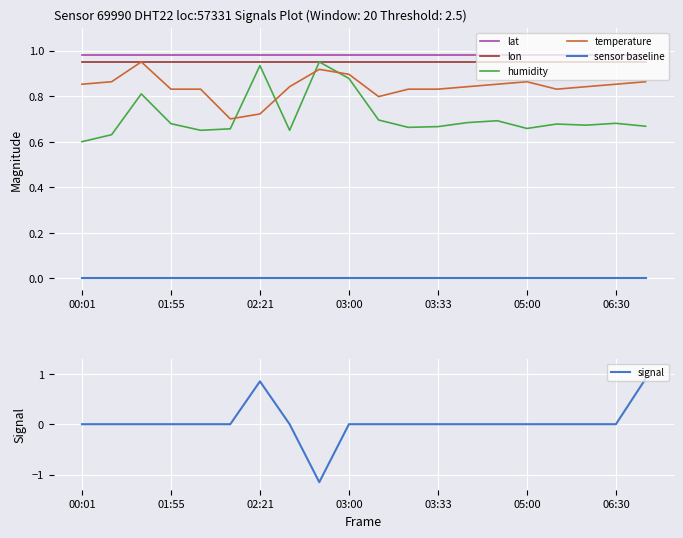

True or false: lat and humidity cross at least once.

False